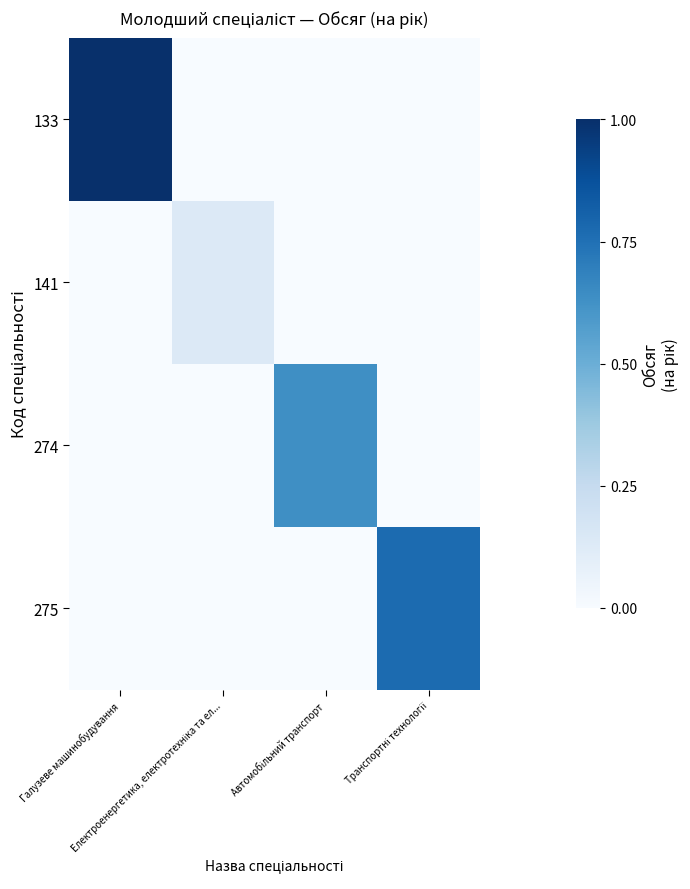

Count the number of data series in this chart.

4